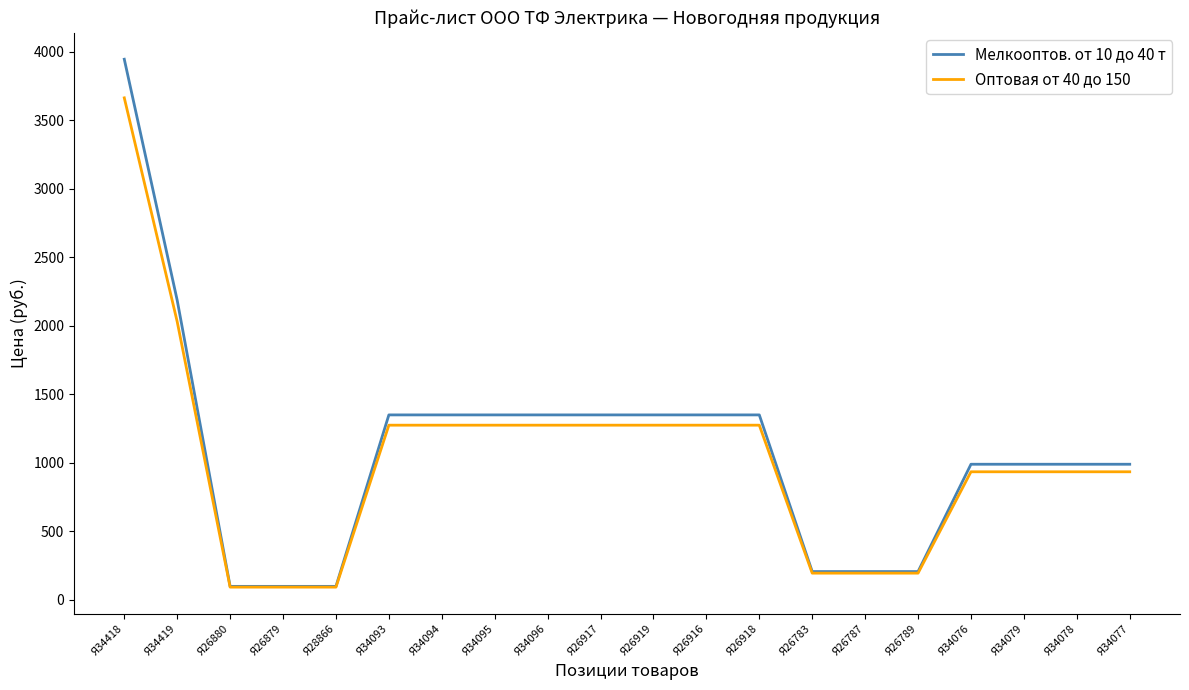

What is the difference between the maximum and minimum values in the Оптовая от 40 до 150 series?

3569.7